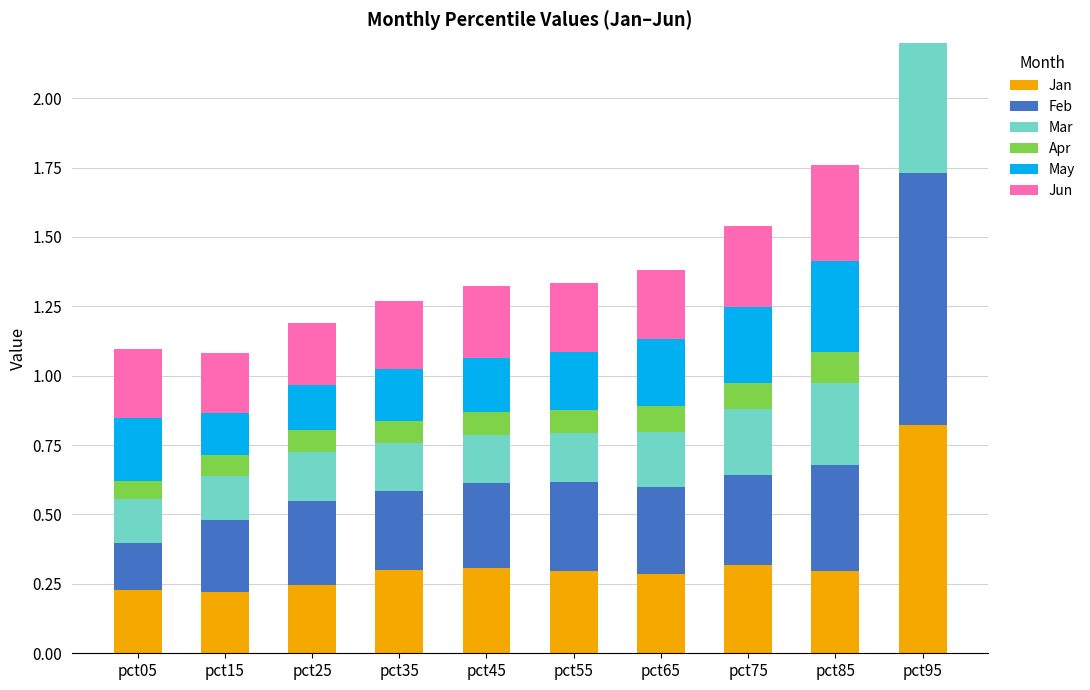

The Mar series shows 0.0 at pct55. True or false?

False